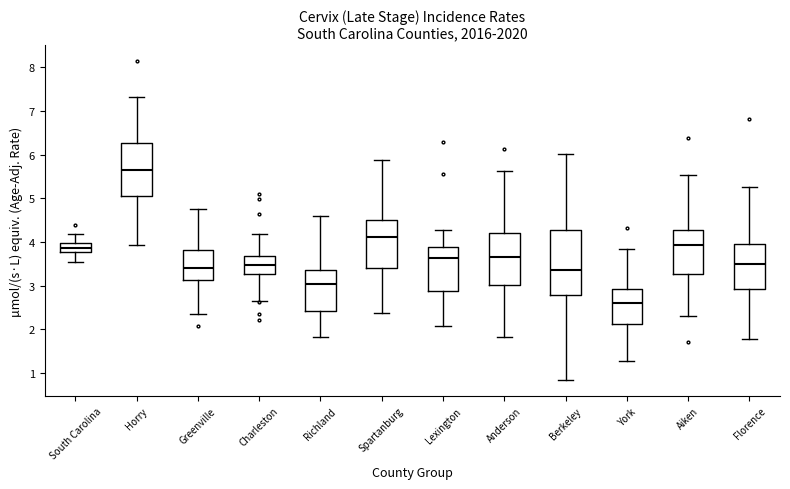

Where does the median line of the box for Horry sit on the y-axis? The values are not printed on the chart, so give them approximately, as read against the axis.

5.6